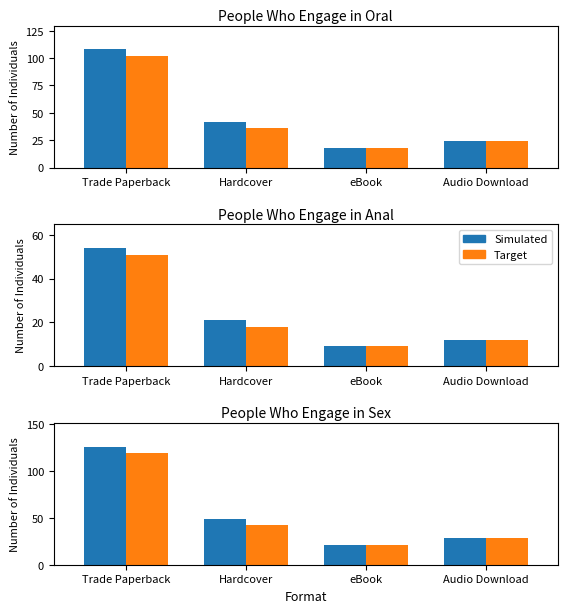

Is it true that Simulated equals 12 at Hardcover?

False